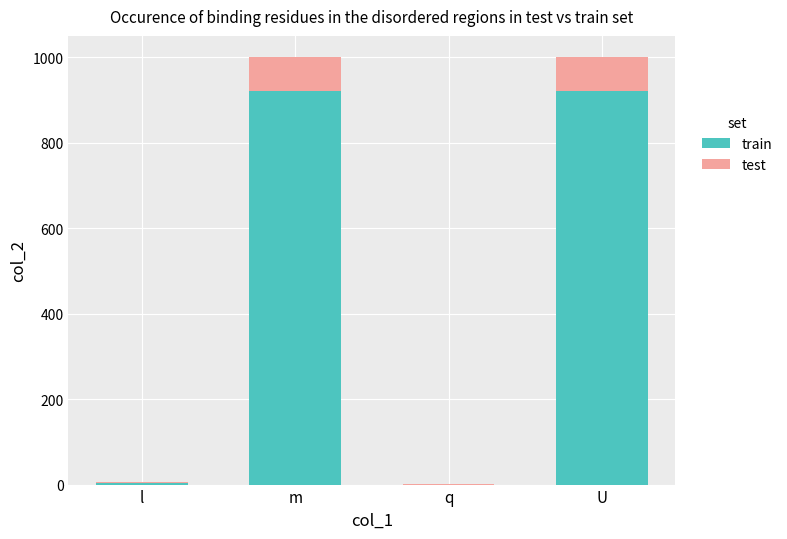

Does the chart contain stacked bars?

Yes